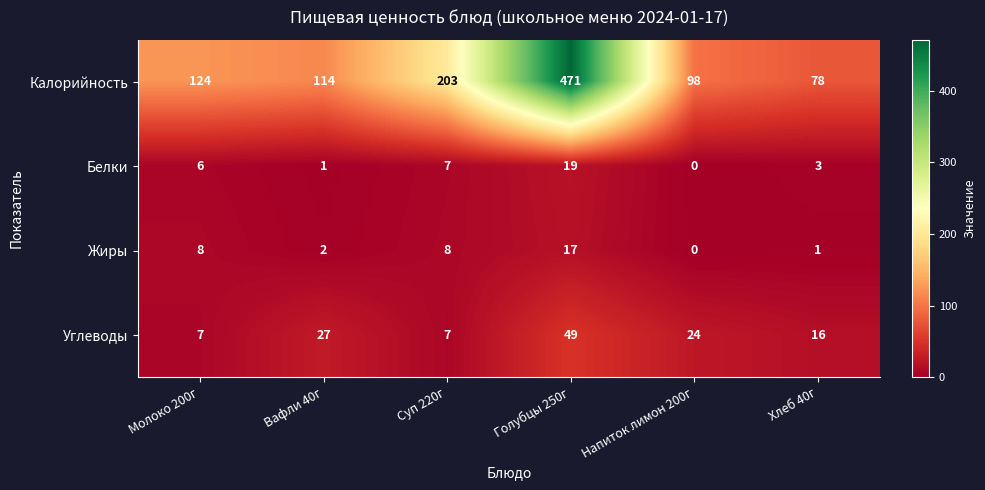

At which label is Углеводы closest to 28?

Вафли 40г